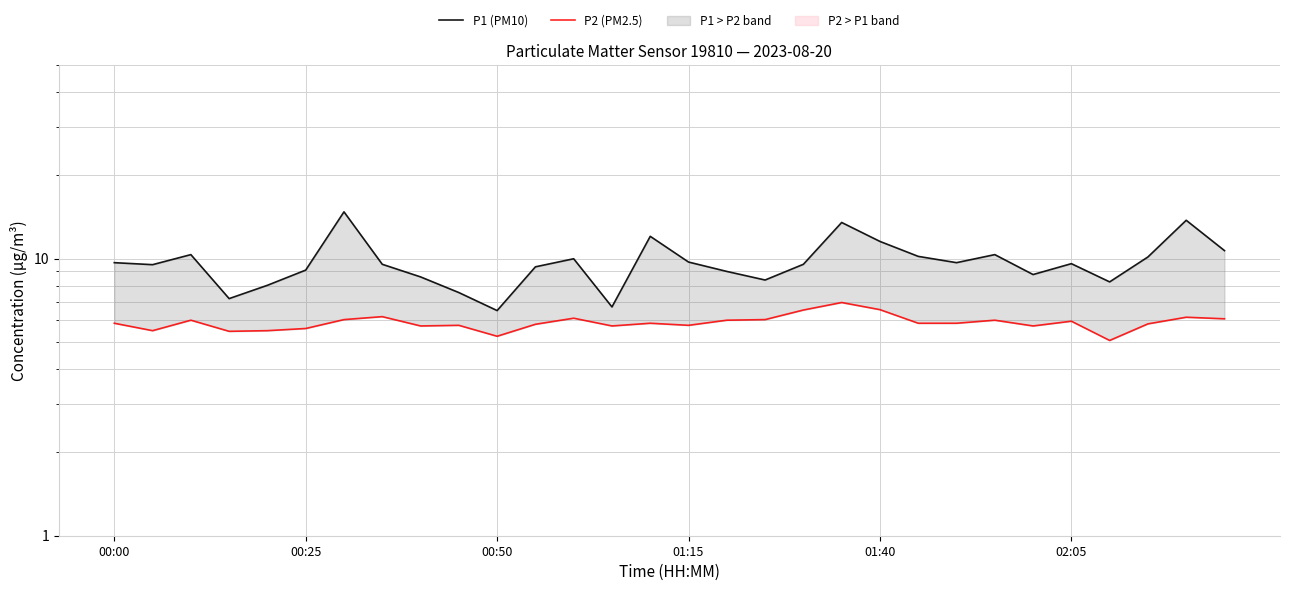

True or false: P1 (PM10) and P2 (PM2.5) intersect in this chart.

False